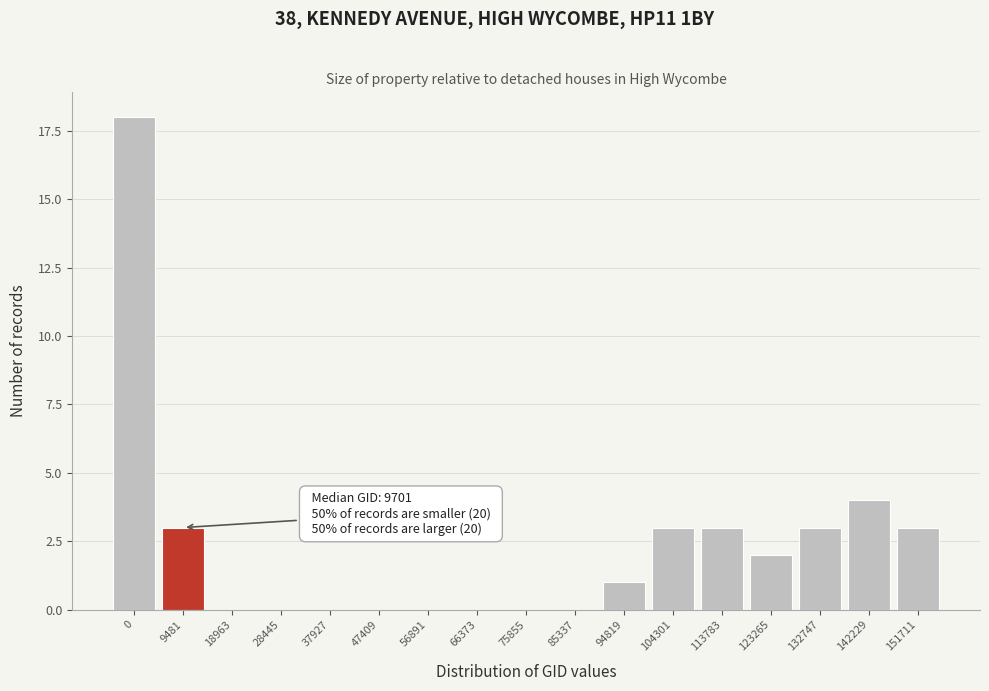

Reading left to right, list all the values displayed in this chart.

0=18	9481=3	18963=0	28445=0	37927=0	47409=0	56891=0	66373=0	75855=0	85337=0	94819=1	104301=3	113783=3	123265=2	132747=3	142229=4	151711=3